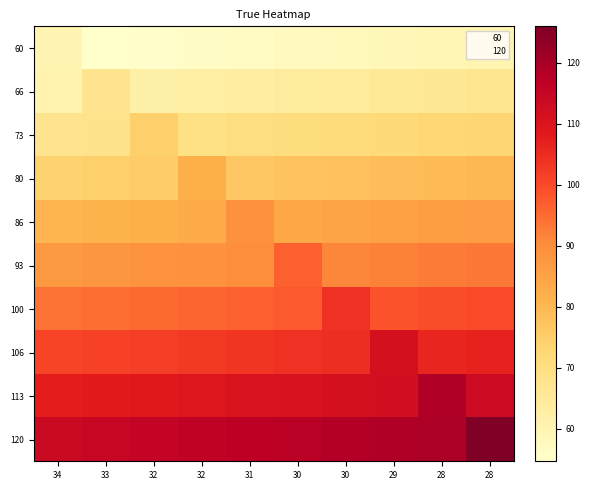

Reading left to right, list all the values displayed in this chart.

60: 34=60.0	33=54.7	32=55.3	32=56.0	31=56.7	30=57.3	30=58.0	29=58.7	28=59.3	28=60.0
66: 34=60.7	33=67.3	32=62.0	32=62.7	31=63.3	30=64.0	30=64.7	29=65.3	28=66.0	28=66.7
73: 34=67.3	33=68.0	32=74.7	32=69.3	31=70.0	30=70.7	30=71.3	29=72.0	28=72.7	28=73.3
80: 34=74.0	33=74.7	32=75.3	32=82.0	31=76.7	30=77.3	30=78.0	29=78.7	28=79.3	28=80.0
86: 34=80.7	33=81.3	32=82.0	32=82.7	31=89.3	30=84.0	30=84.7	29=85.3	28=86.0	28=86.7
93: 34=87.3	33=88.0	32=88.7	32=89.3	31=90.0	30=96.7	30=91.3	29=92.0	28=92.7	28=93.3
100: 34=94.0	33=94.7	32=95.3	32=96.0	31=96.7	30=97.3	30=104.0	29=98.7	28=99.3	28=100.0
106: 34=100.7	33=101.3	32=102.0	32=102.7	31=103.3	30=104.0	30=104.7	29=111.3	28=106.0	28=106.7
113: 34=107.3	33=108.0	32=108.7	32=109.3	31=110.0	30=110.7	30=111.3	29=112.0	28=118.7	28=113.3
120: 34=114.0	33=114.7	32=115.3	32=116.0	31=116.7	30=117.3	30=118.0	29=118.7	28=119.3	28=126.0